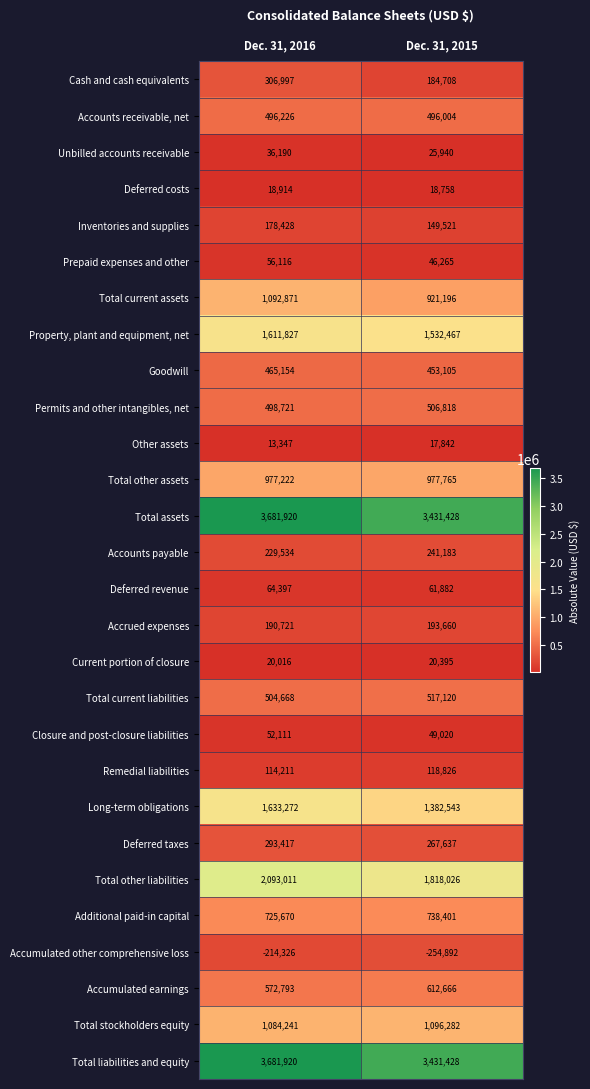

What is the average value of the Long-term obligations series?

1507908